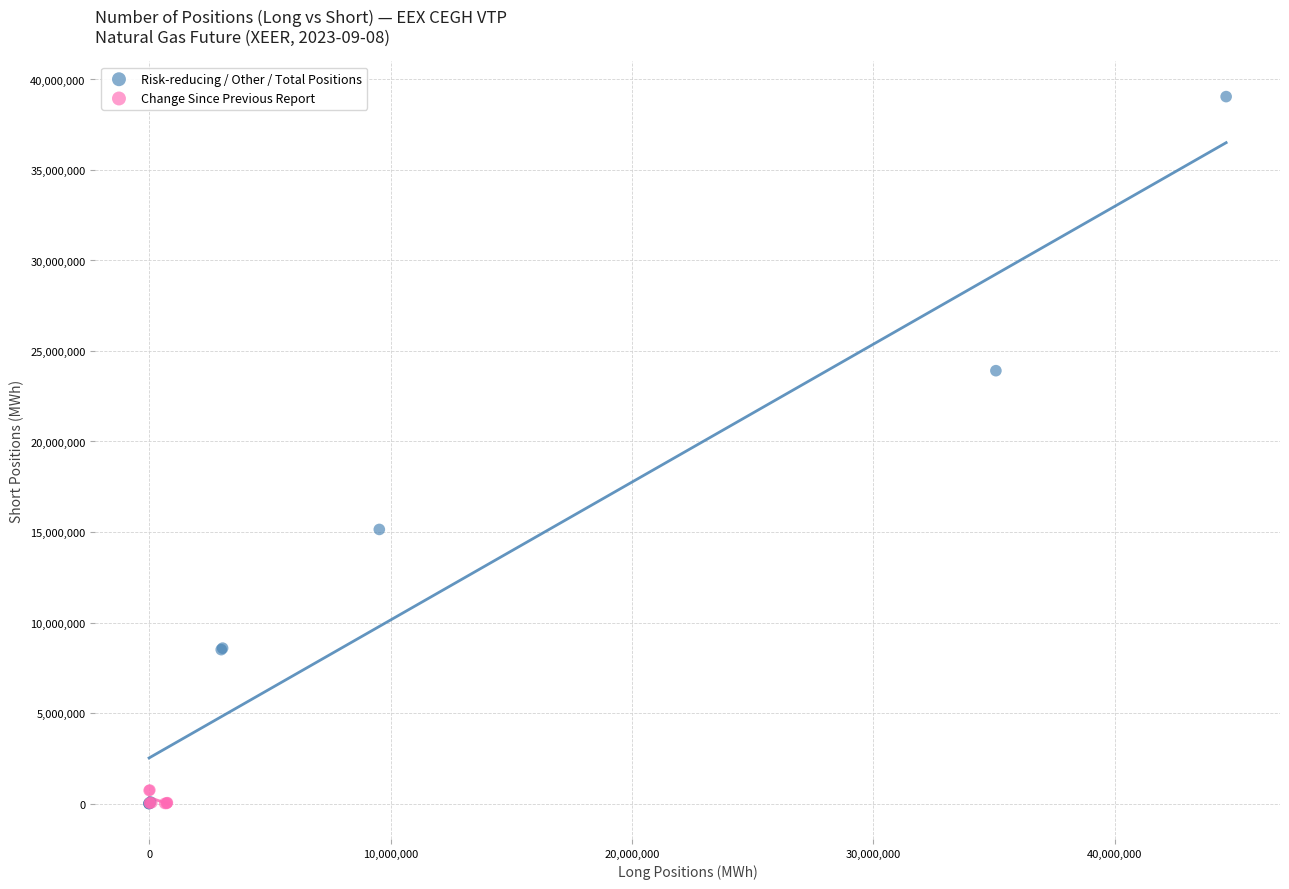

Which series has the largest Y range (max minus min)?

Risk-reducing / Other / Total Positions